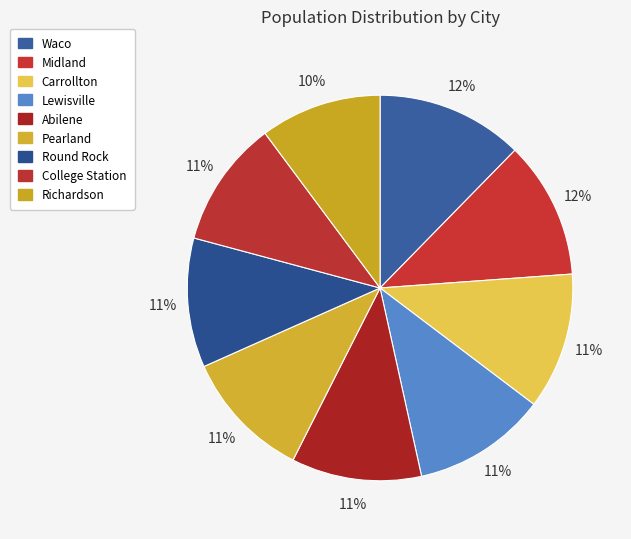

What percentage do Pearland and Abilene together represent?

21.8%